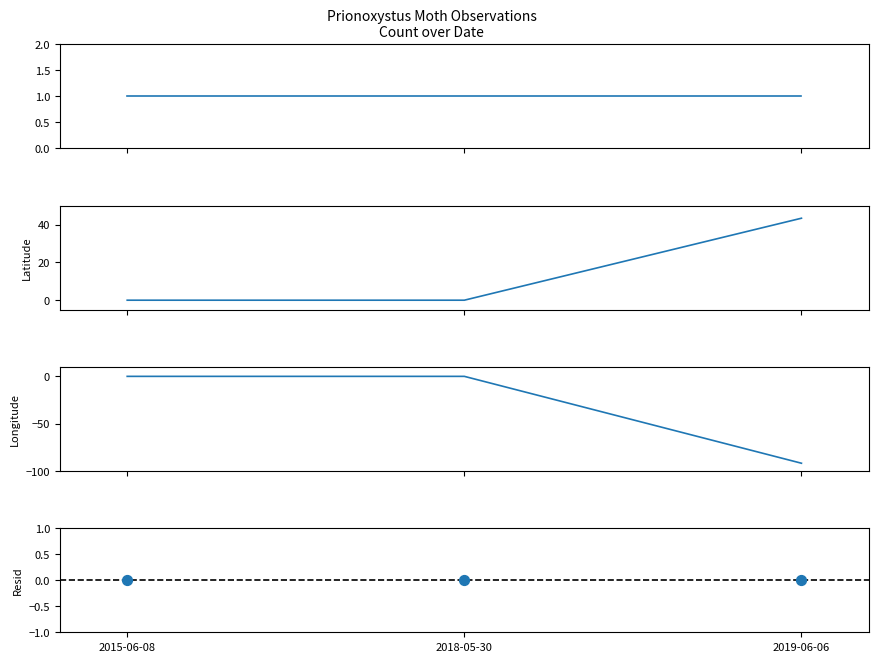

Which series contains the highest Y value?

Latitude